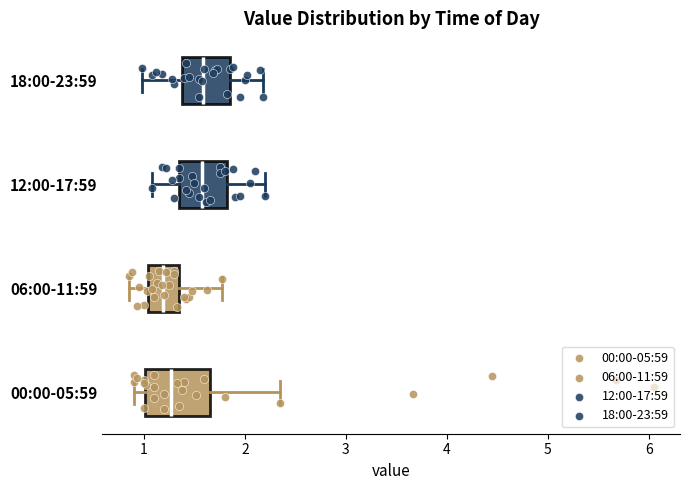

Reading bottom to top, transcribe this box plot: for each box, give where its median line is, the range the box spans, and where its two whiskers end, as read against the x-axis. The values are not printed on the chart, so give them approximately, as read against the axis.

00:00-05:59: median 1.3, box 1.0 to 1.7, whiskers 0.9 to 2.4
06:00-11:59: median 1.2, box 1.0 to 1.3, whiskers 0.9 to 1.8
12:00-17:59: median 1.6, box 1.4 to 1.8, whiskers 1.1 to 2.2
18:00-23:59: median 1.6, box 1.4 to 1.9, whiskers 1.0 to 2.2